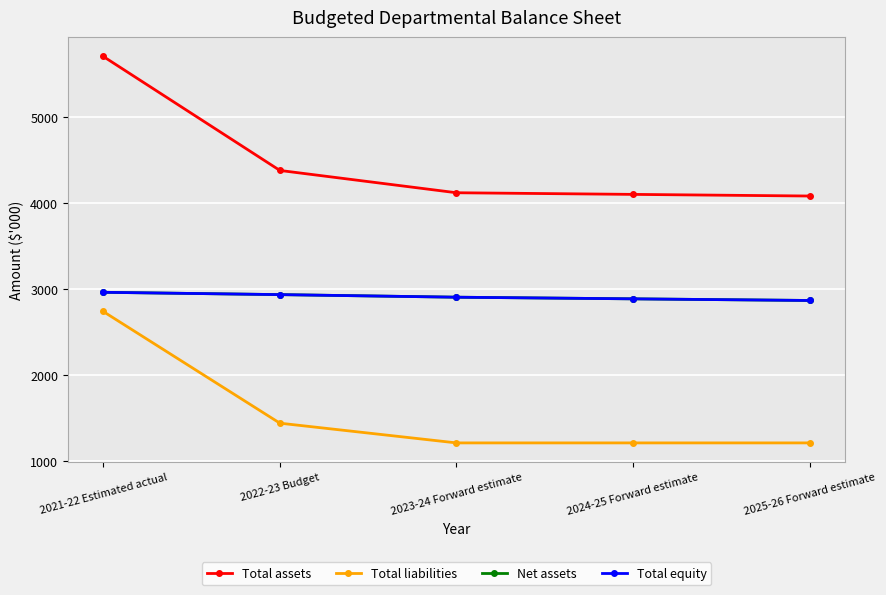

How many lines are shown in the chart?

4